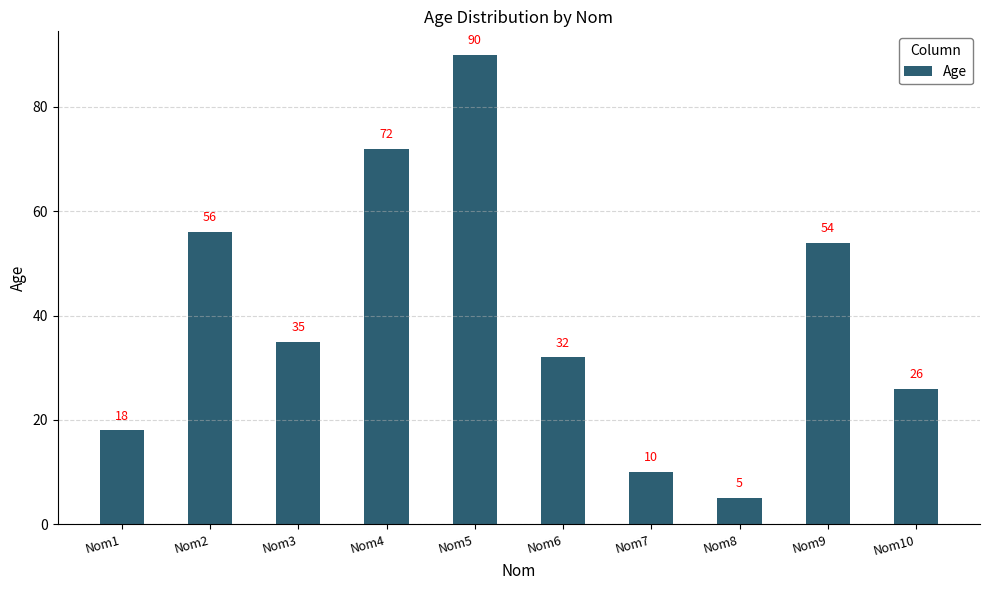

Reading right to left, extract all data points from this chart.

Nom10=26	Nom9=54	Nom8=5	Nom7=10	Nom6=32	Nom5=90	Nom4=72	Nom3=35	Nom2=56	Nom1=18